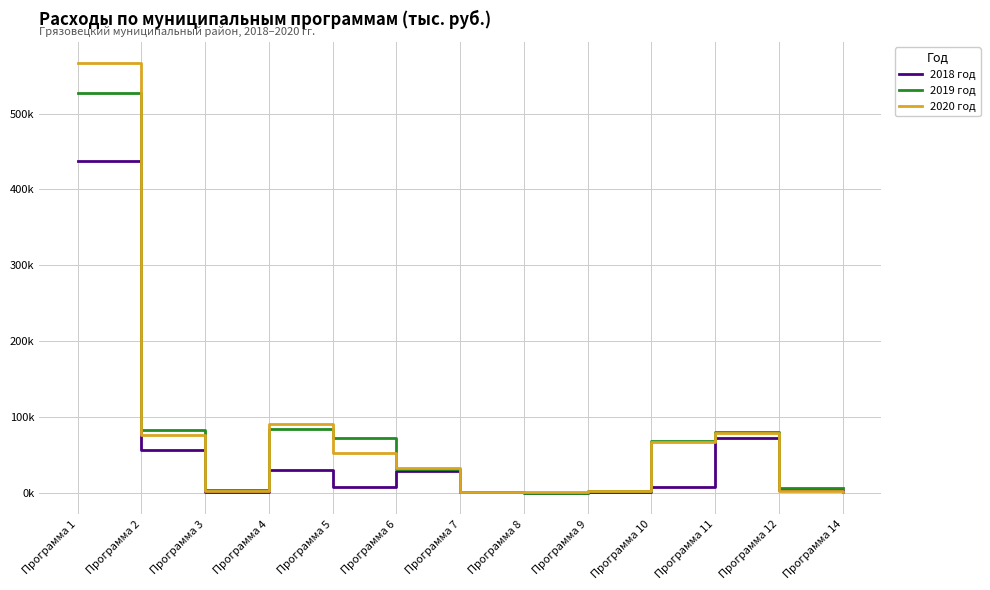

Where does the 2019 год series first go above 31002?

Программа 1